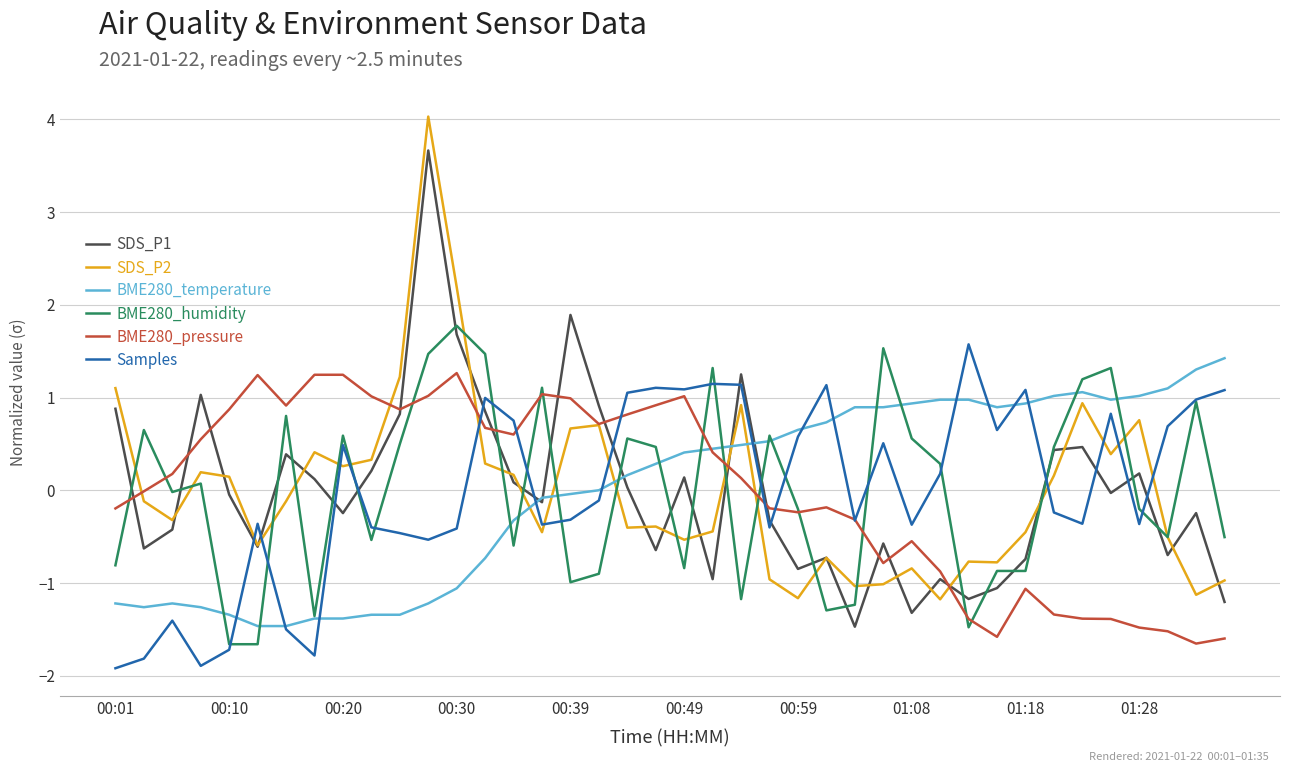

True or false: SDS_P1 has more than 1 points higher than both neighbors.

True